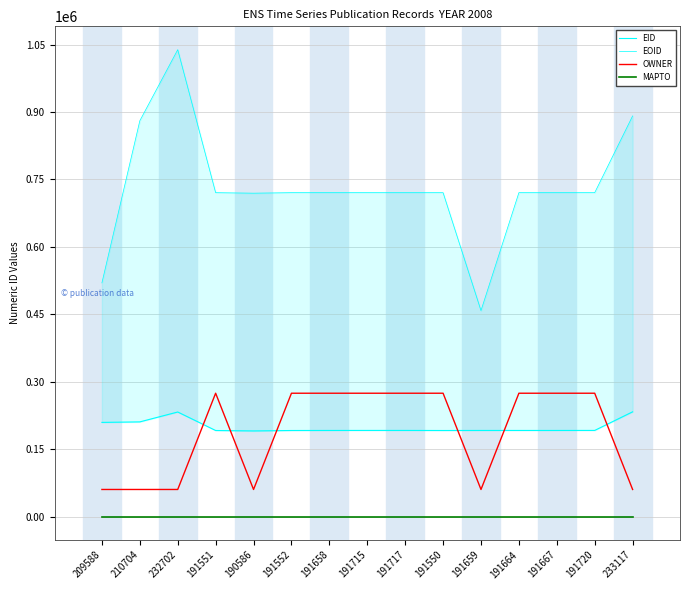

How many interior local peaks does the EOID series have?

2